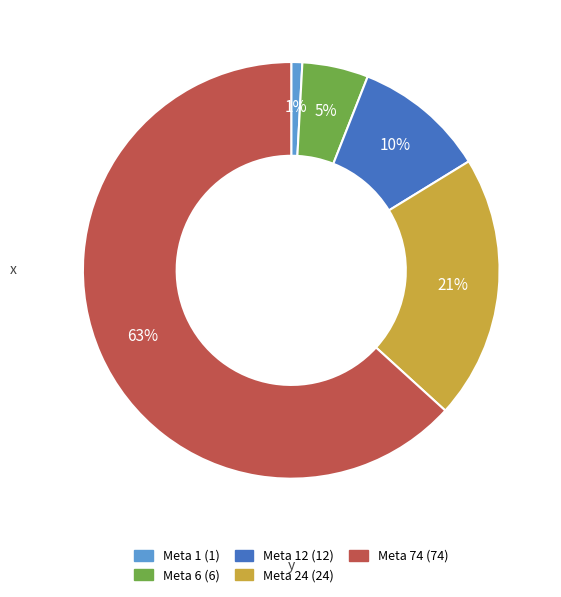

To the nearest percent, what is the difference between the largest and smallest slice percentages?

62%